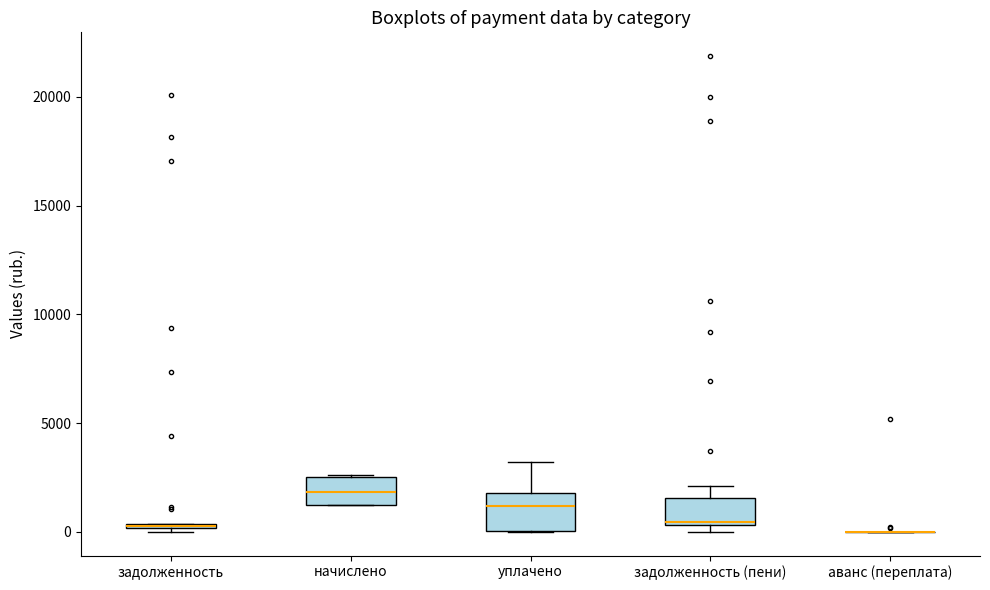

Where is the lower edge of the box for начислено on the y-axis? The values are not printed on the chart, so give them approximately, as read against the axis.

1000